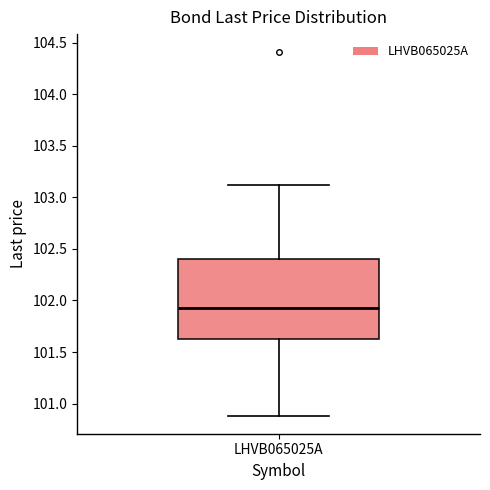

Transcribe this box plot: give where the median line is, the range the box spans, and where the two whiskers end, as read against the y-axis. The values are not printed on the chart, so give them approximately, as read against the axis.

median 101.95, box 101.60 to 102.40, whiskers 100.90 to 103.10